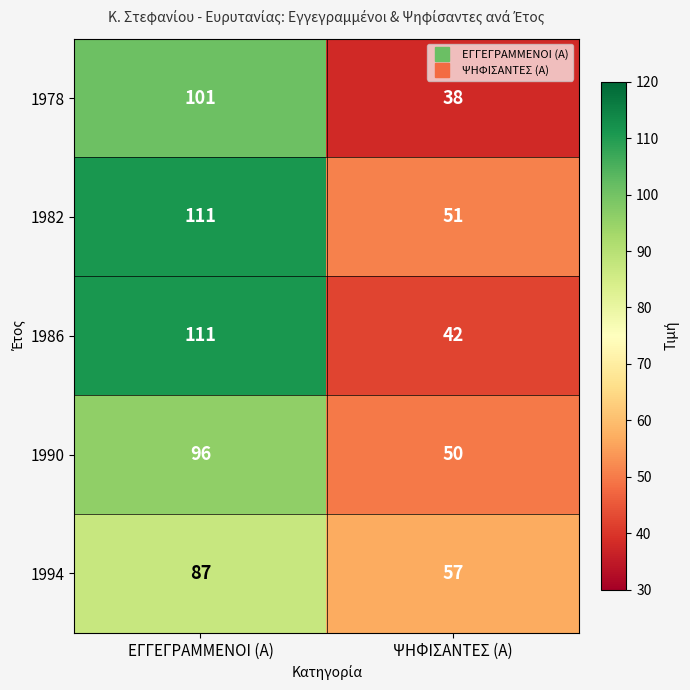

What is the sum of all 1986 values?

153